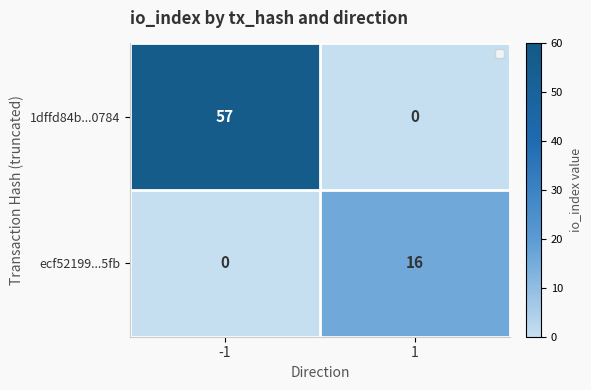

What is the maximum value for ecf52199...5fb?

16